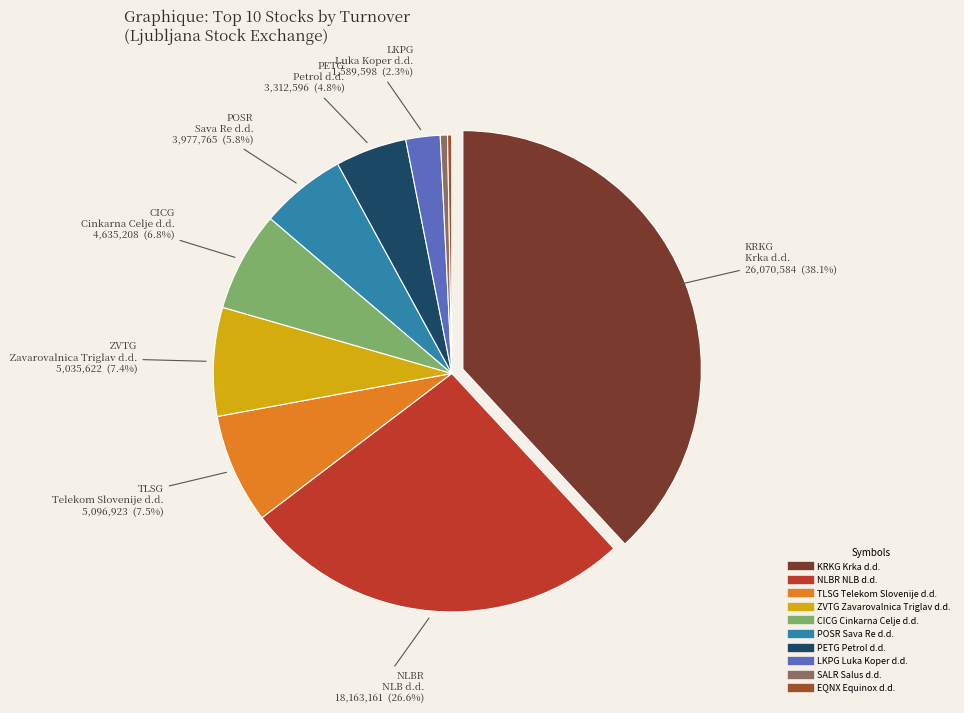

Which category has the biggest portion of the pie?

KRKG Krka d.d.